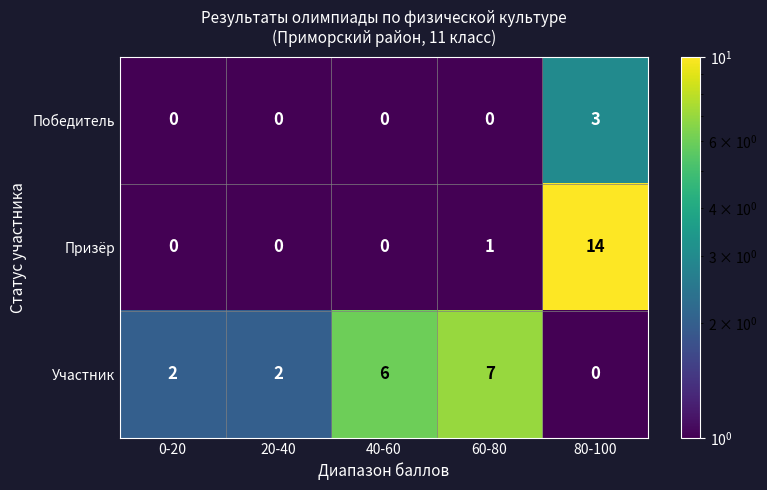

True or false: Победитель has a value of 0 at 40-60.

True